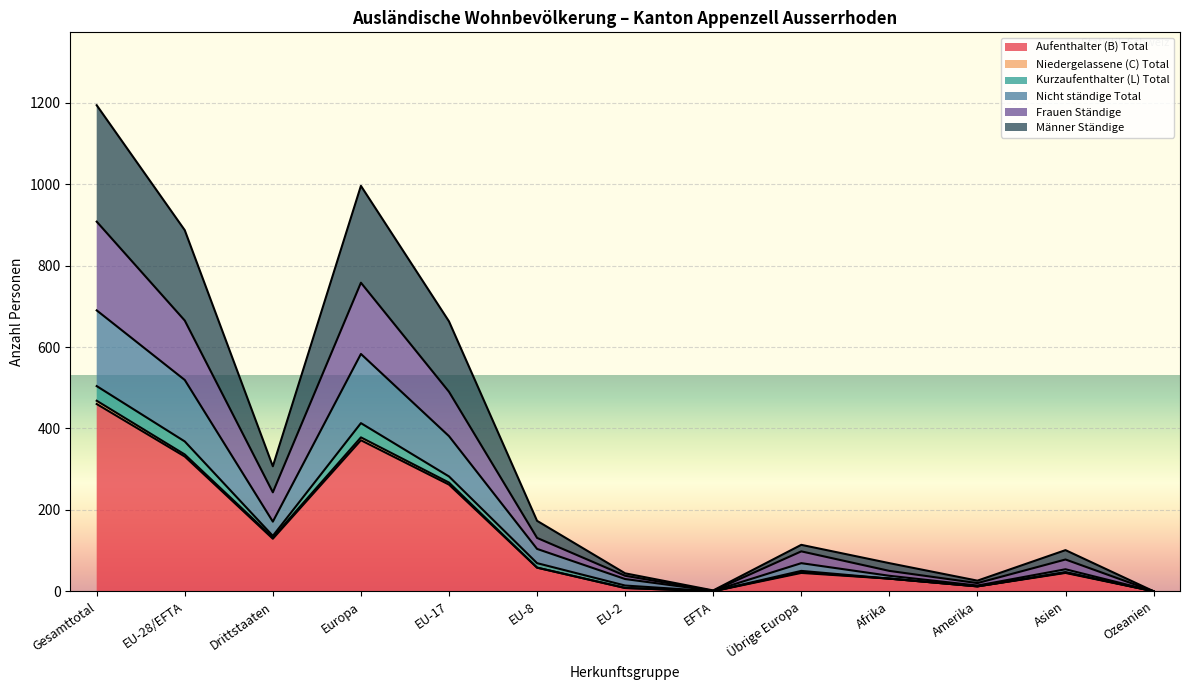

Where is the first local maximum for Aufenthalter (B) Total?

Europa